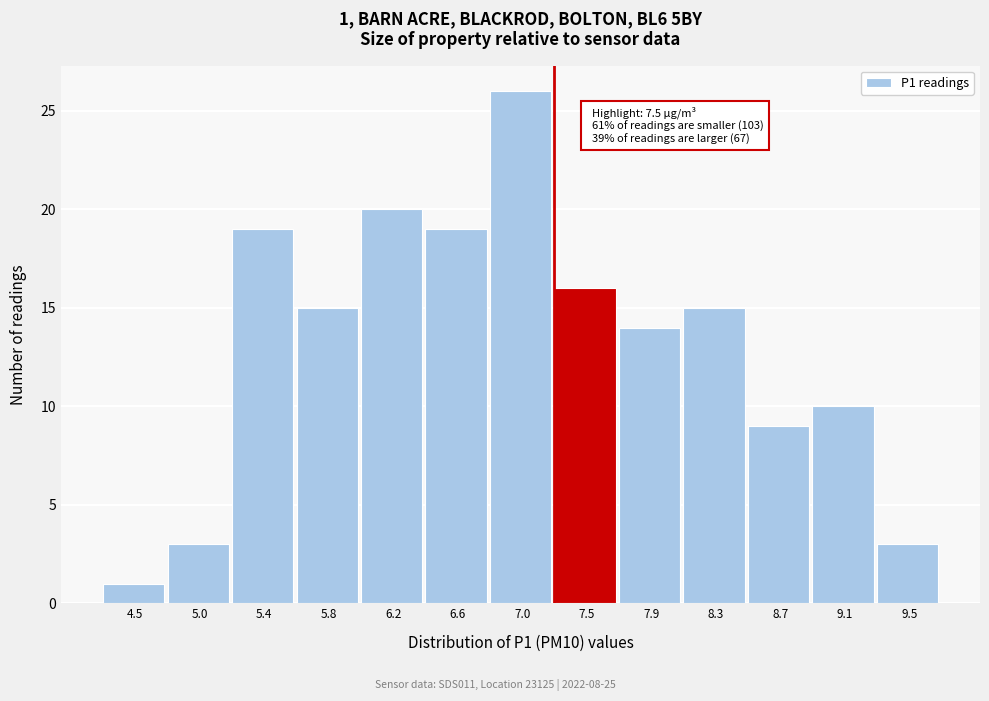

Reading left to right, what are all the values shown in this chart?

1	3	19	15	20	19	26	16	14	15	9	10	3